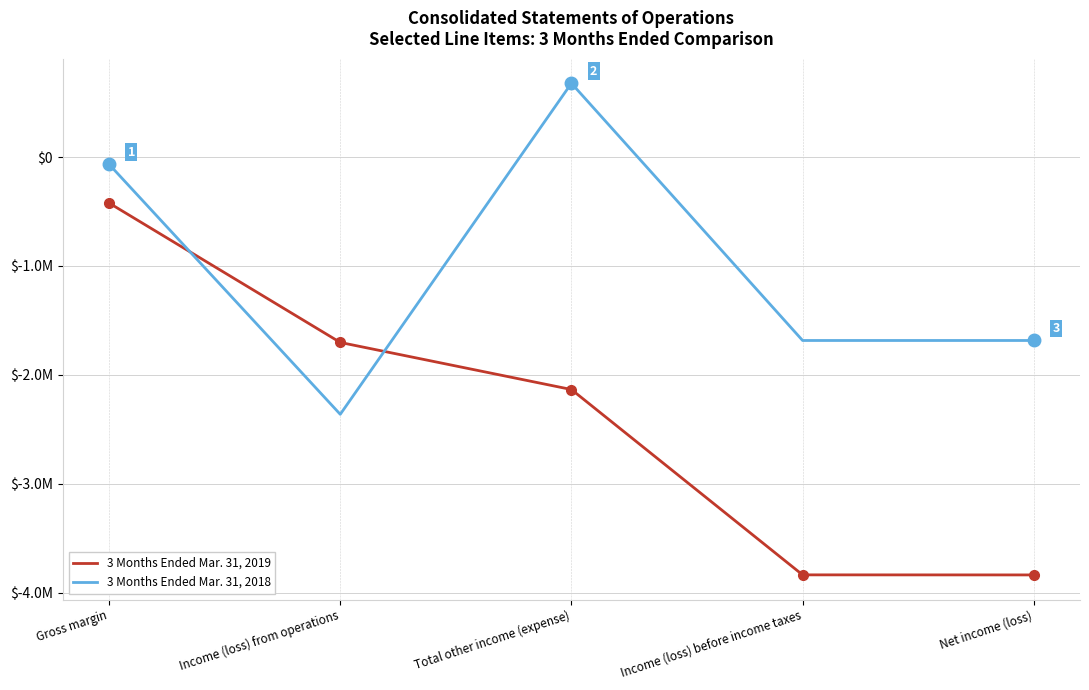

What is the lowest value of the 3 Months Ended Mar. 31, 2019 series?

-3838400